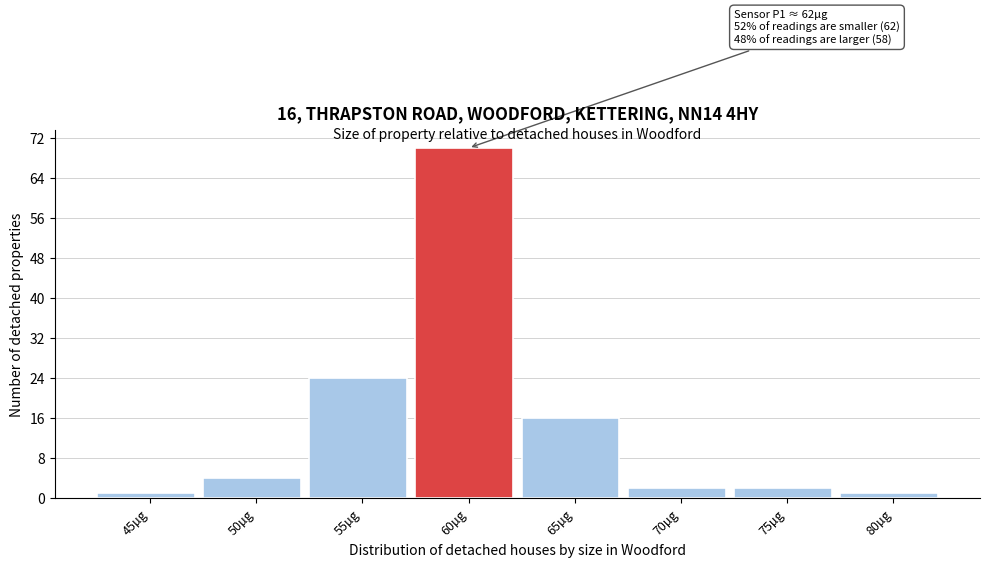

Reading right to left, list all the values displayed in this chart.

1	2	2	16	70	24	4	1